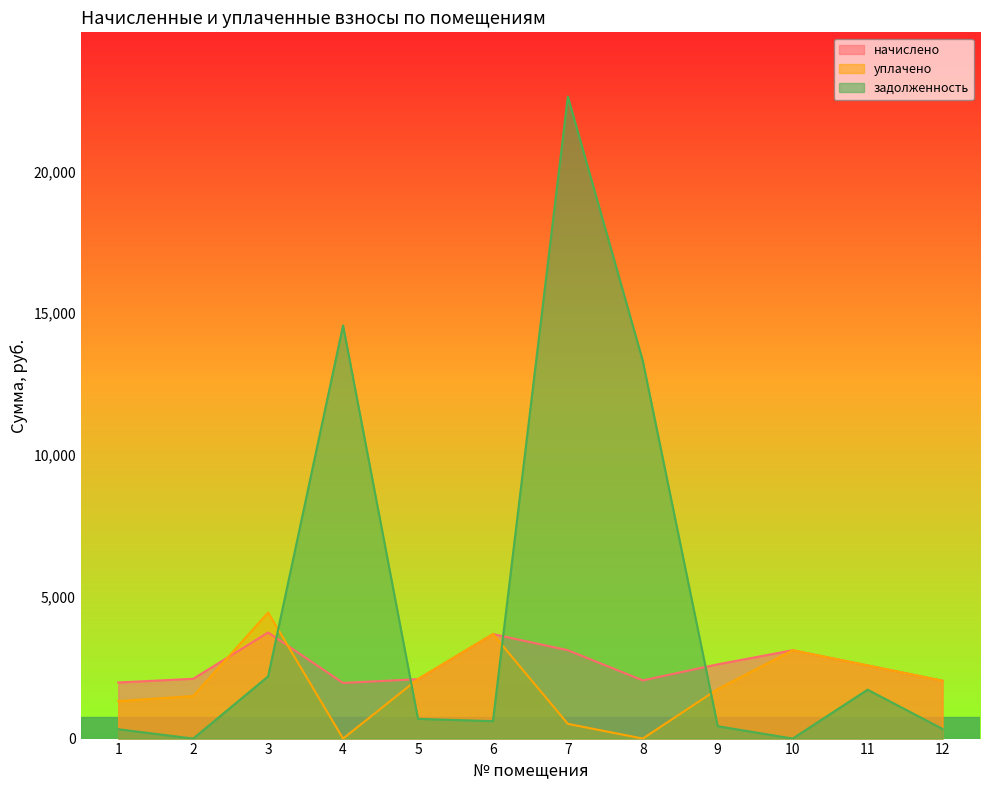

The задолженность series shows 226.1 at 1. True or false?

False